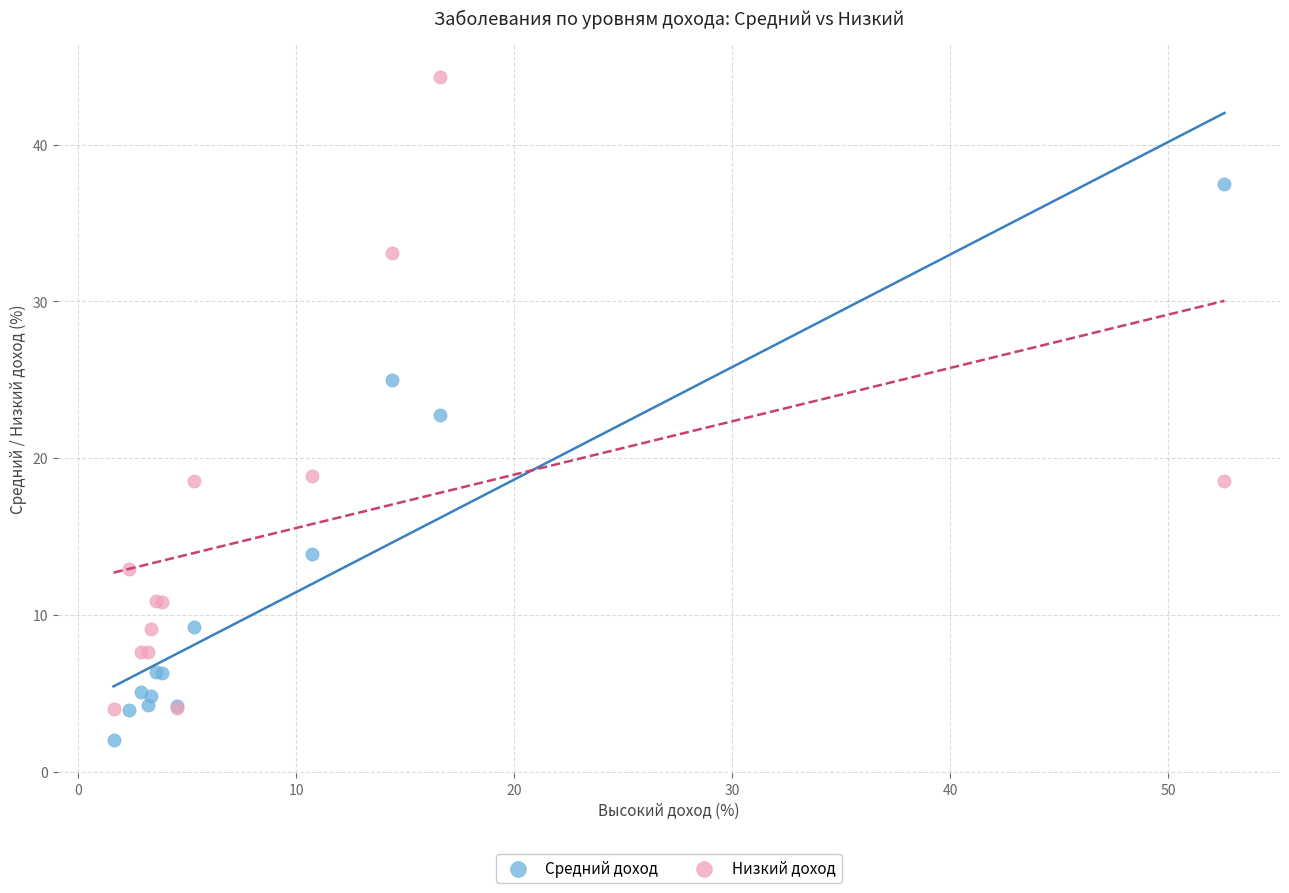

What are all the series names shown in the legend?

Средний доход, Низкий доход